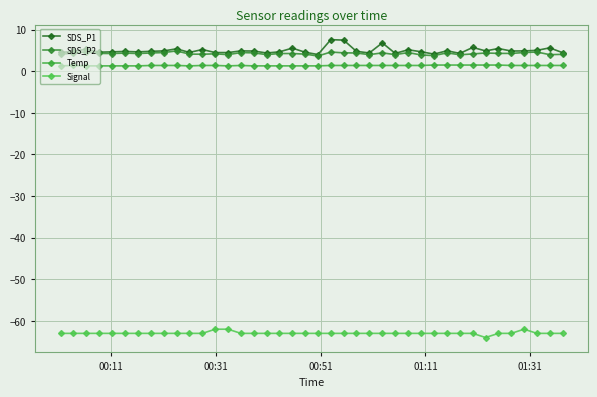

How many series are shown in this chart?

4